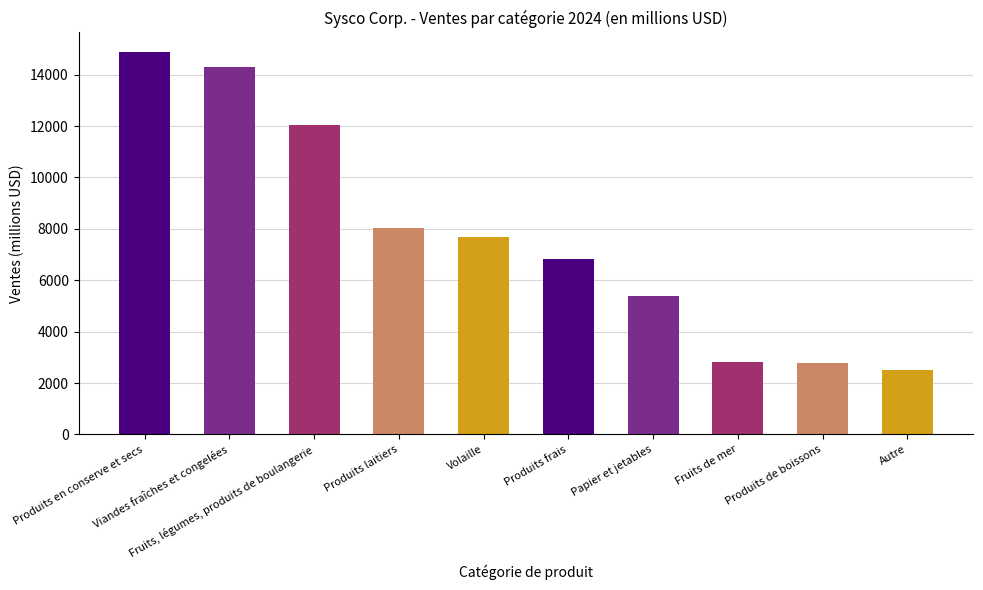

What is the maximum value shown in the chart?

14902